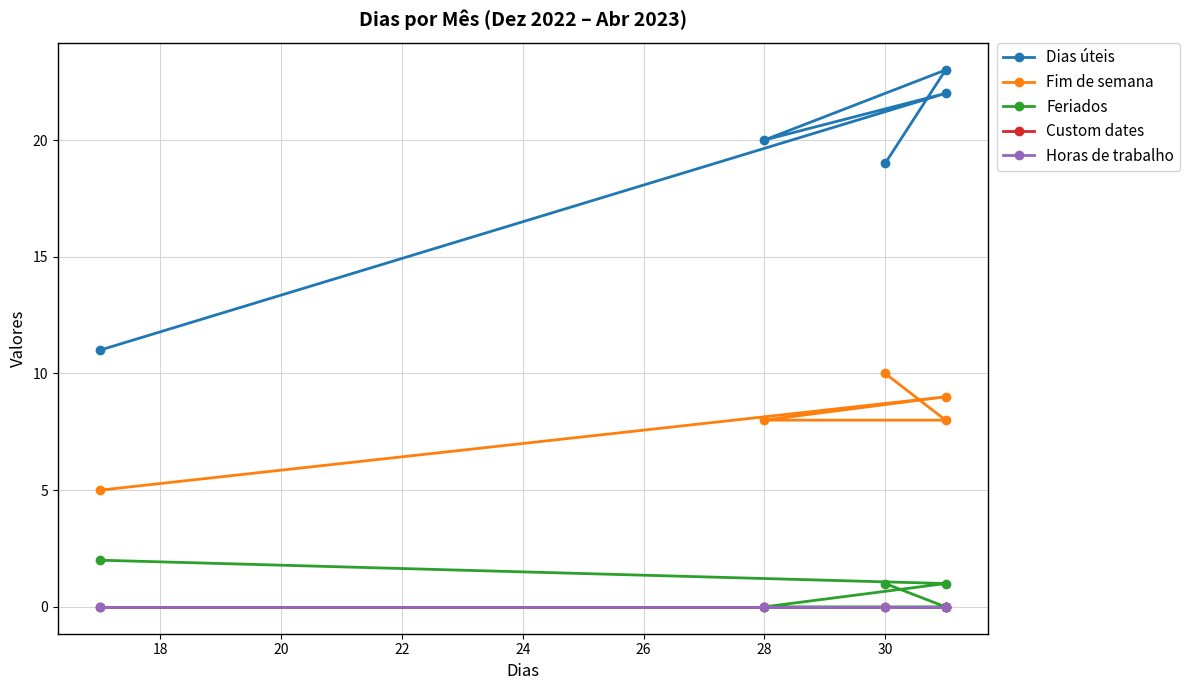

How many lines are shown in the chart?

5